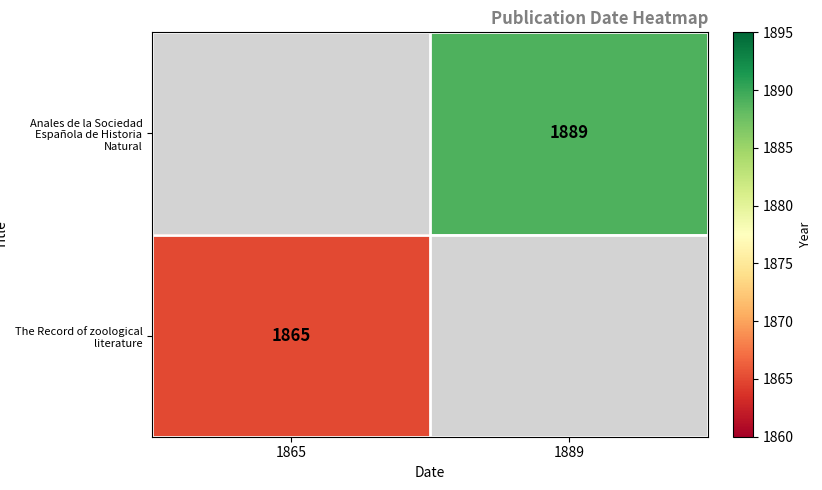

How many data points does each series have?

2